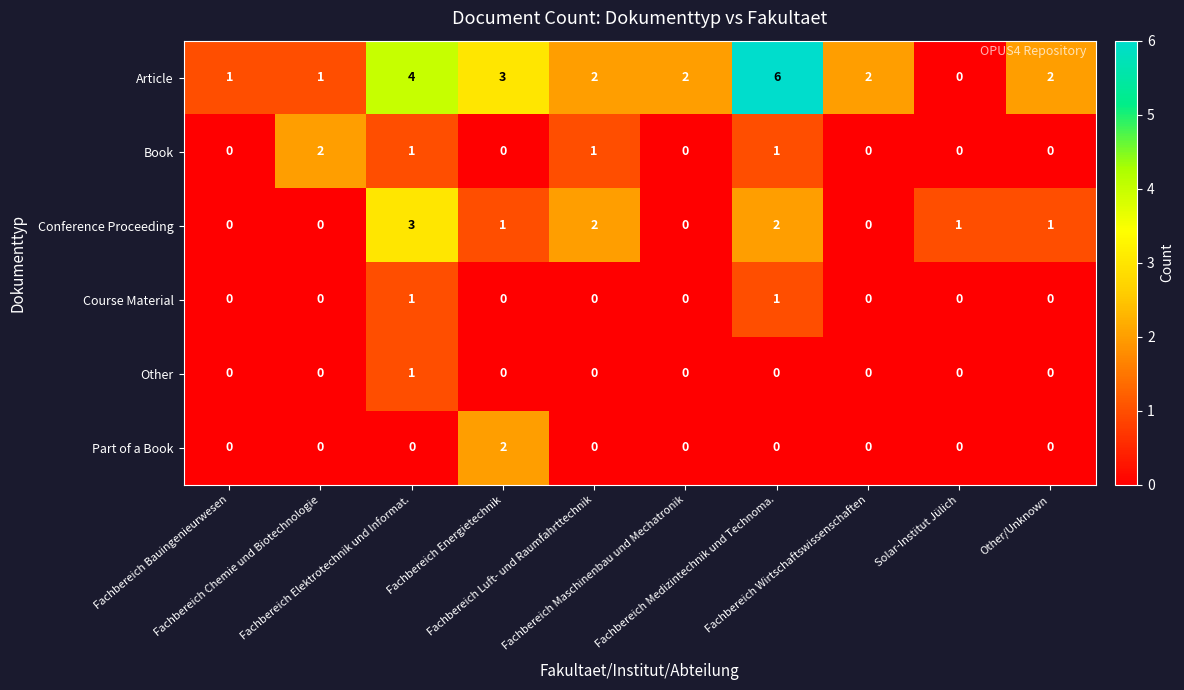

Which series has the largest total across all categories?

Article